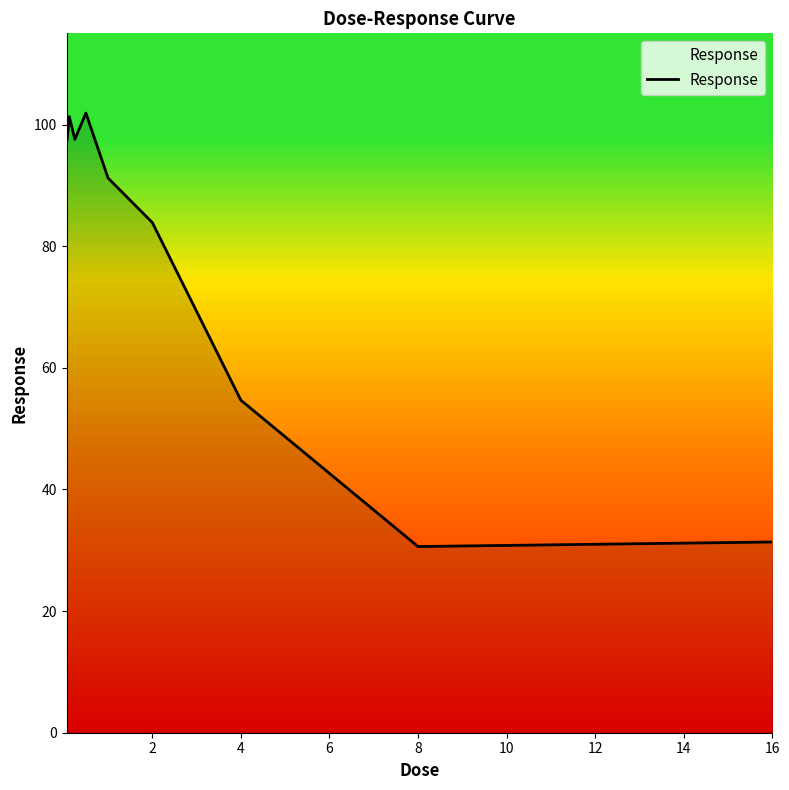

What is the minimum value shown in the chart?

30.6